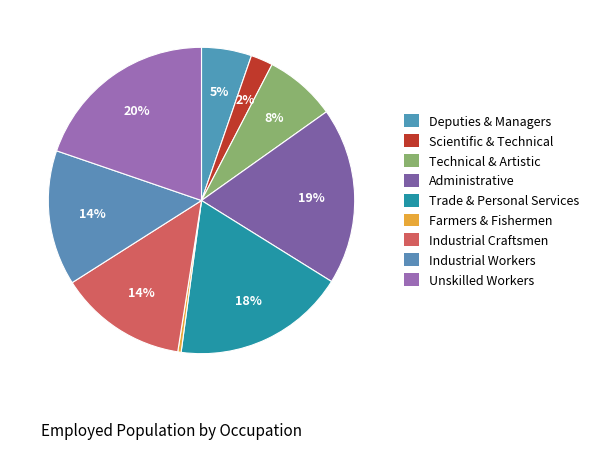

Does Unskilled Workers account for over 50% of the chart?

No